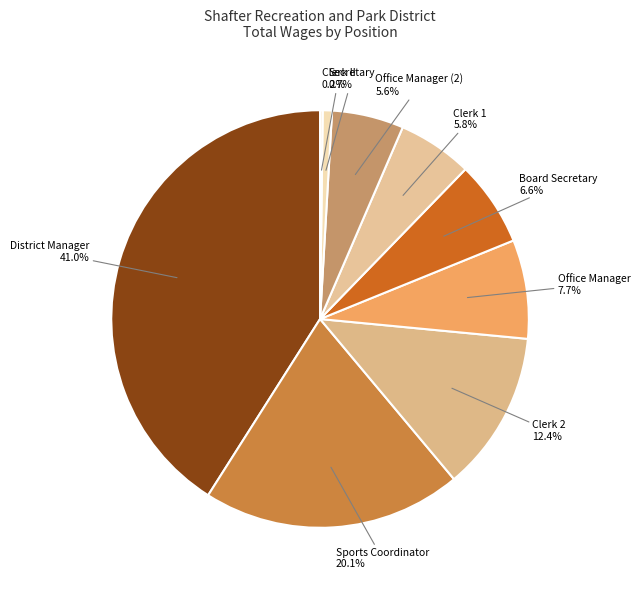

To the nearest percent, what is the average slice percentage?

11%